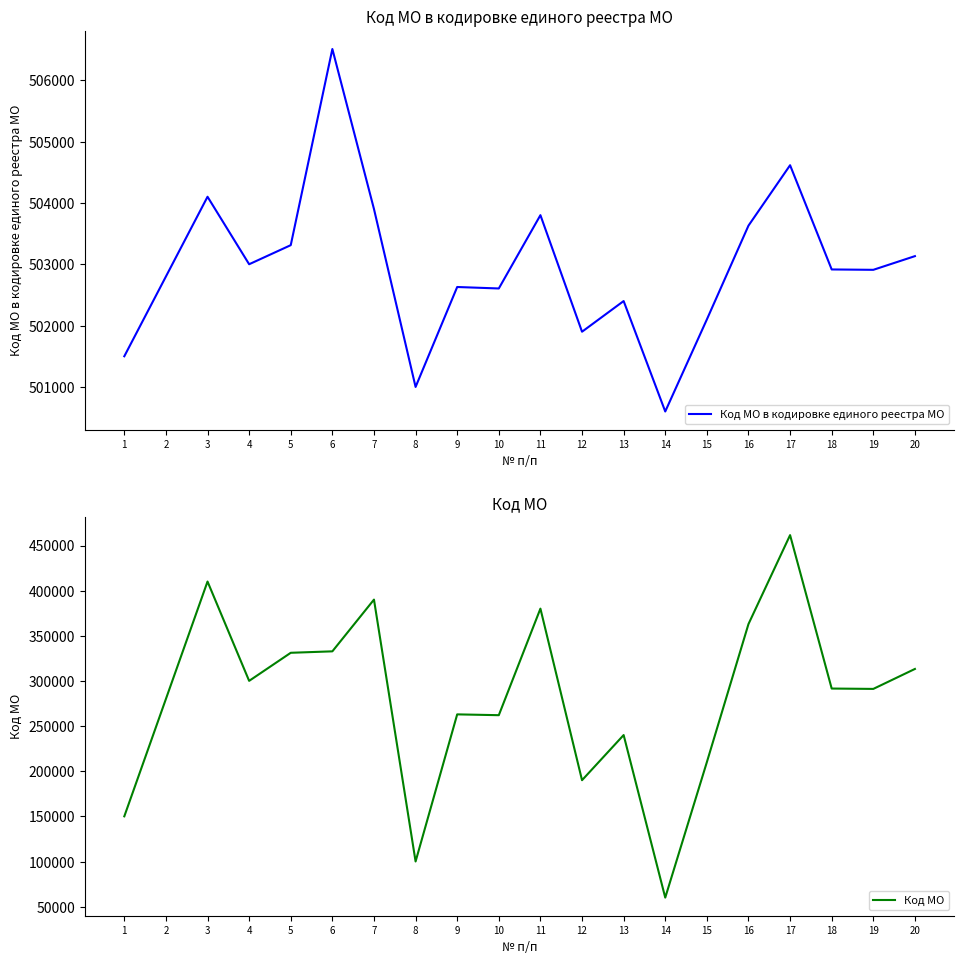

Is the value of Код МО at 13 greater than the value of Код МО в кодировке единого реестра МО at 8?

No